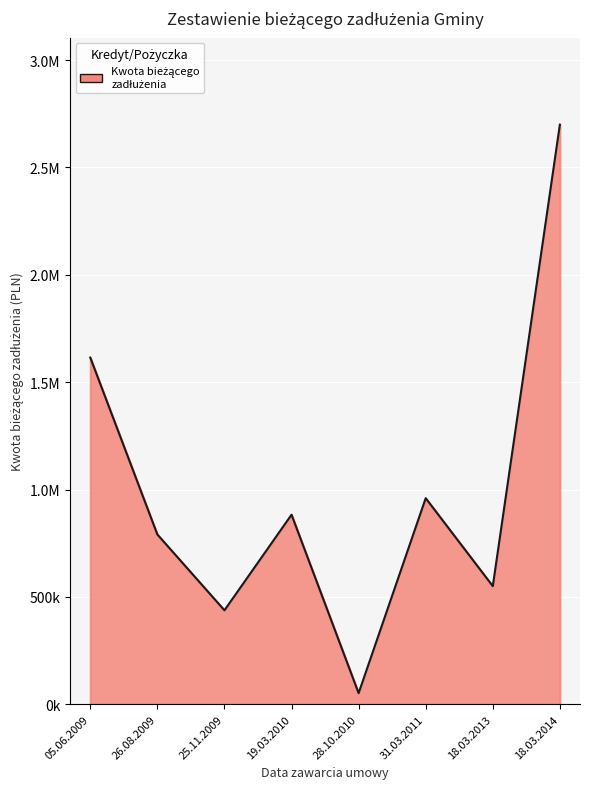

Is this an area chart (filled region under the line)?

Yes